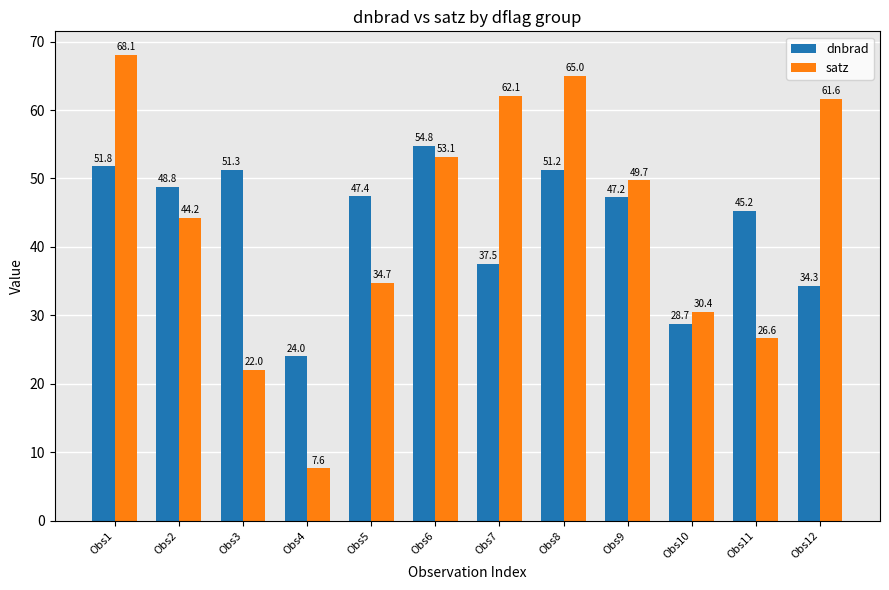

At Obs11, list the series in order from smallest to largest.

satz, dnbrad